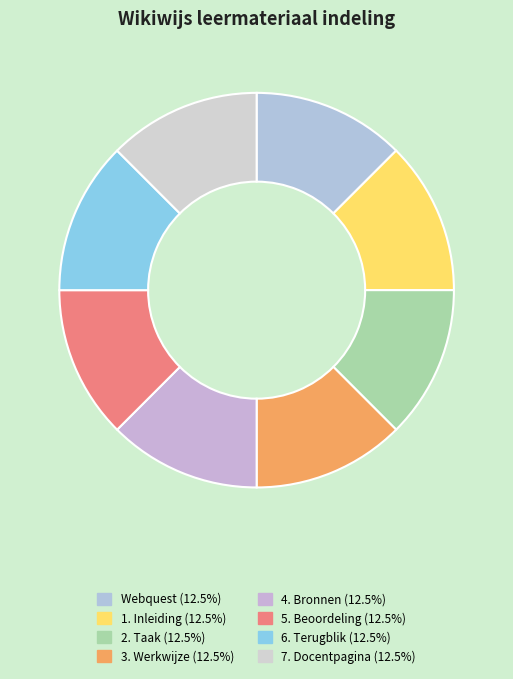

To the nearest percent, what percentage of the pie is 1. Inleiding?

12%